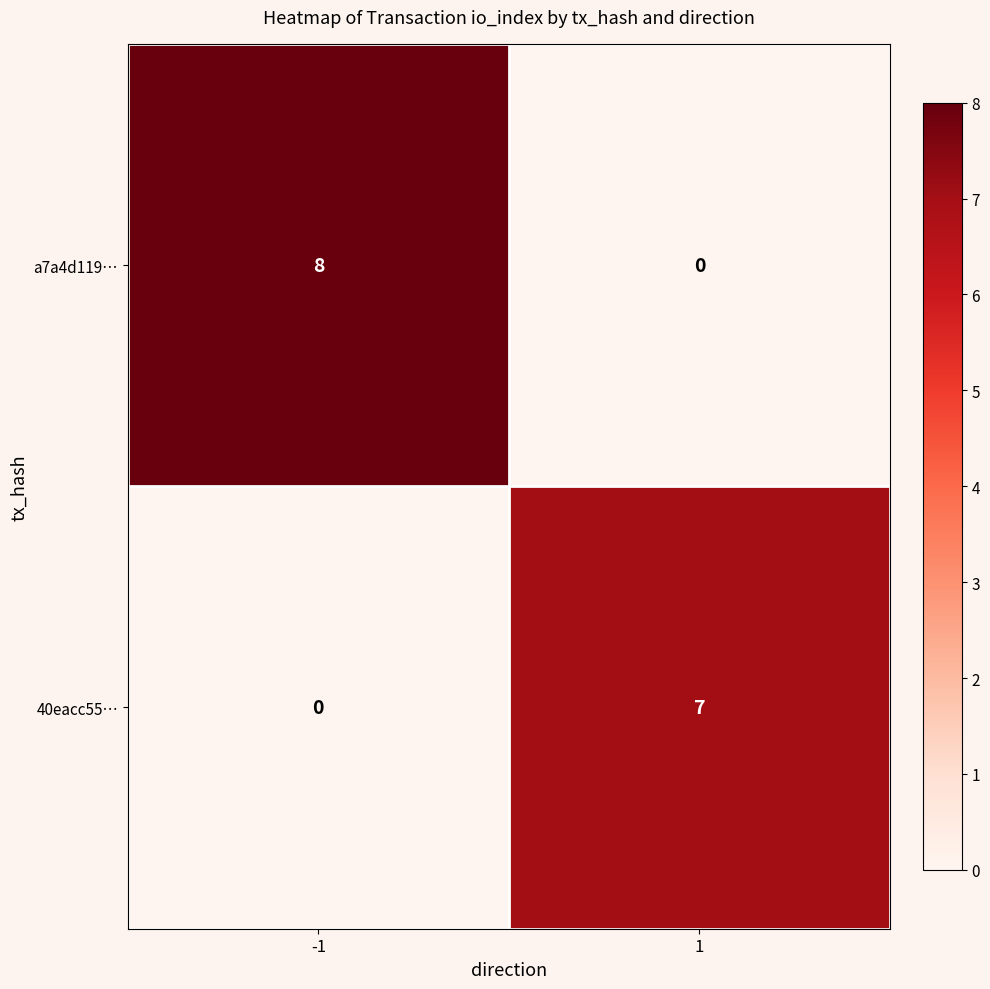

What is the average value of the 40eacc55… series?

4